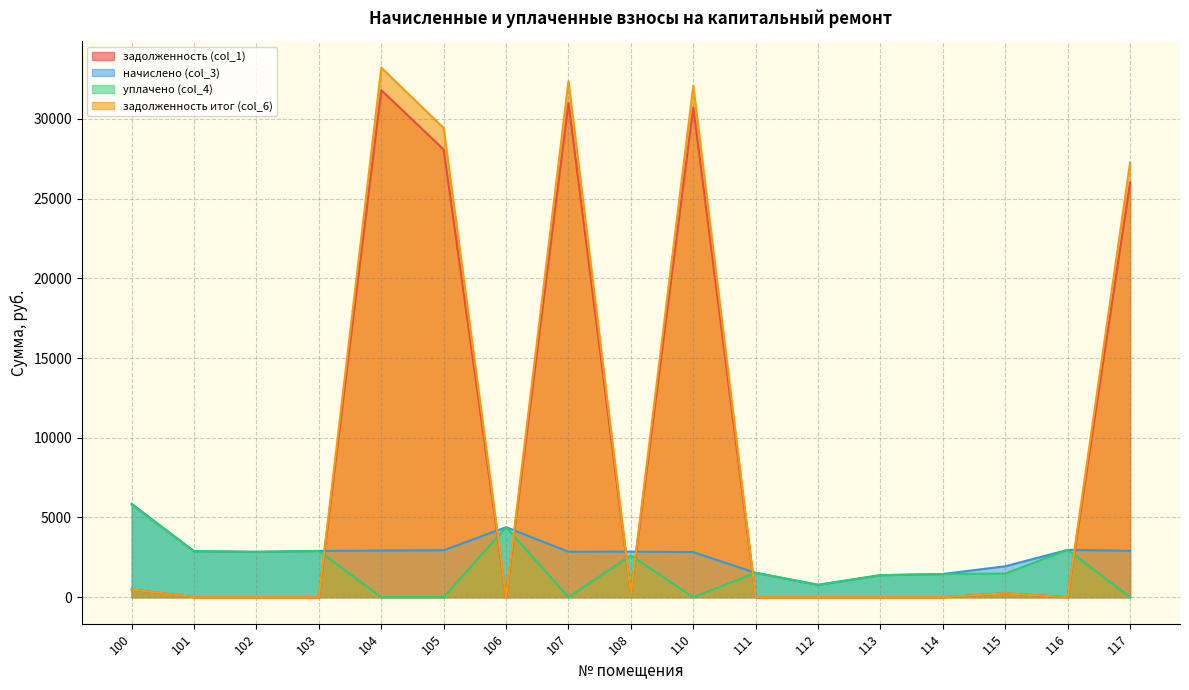

At 102, list the series in order from largest to smallest.

начислено (col_3), уплачено (col_4), задолженность (col_1), задолженность итог (col_6)